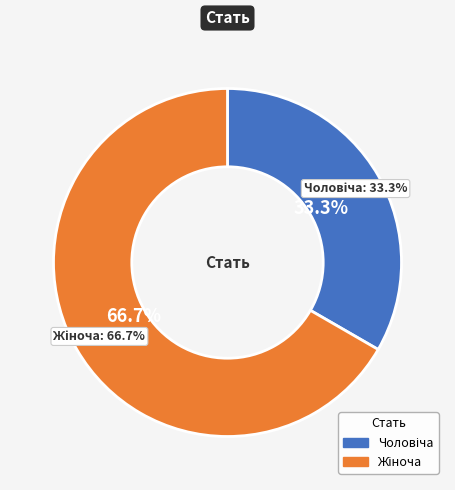

What percentage is the Жіноча slice, to the nearest percent?

67%